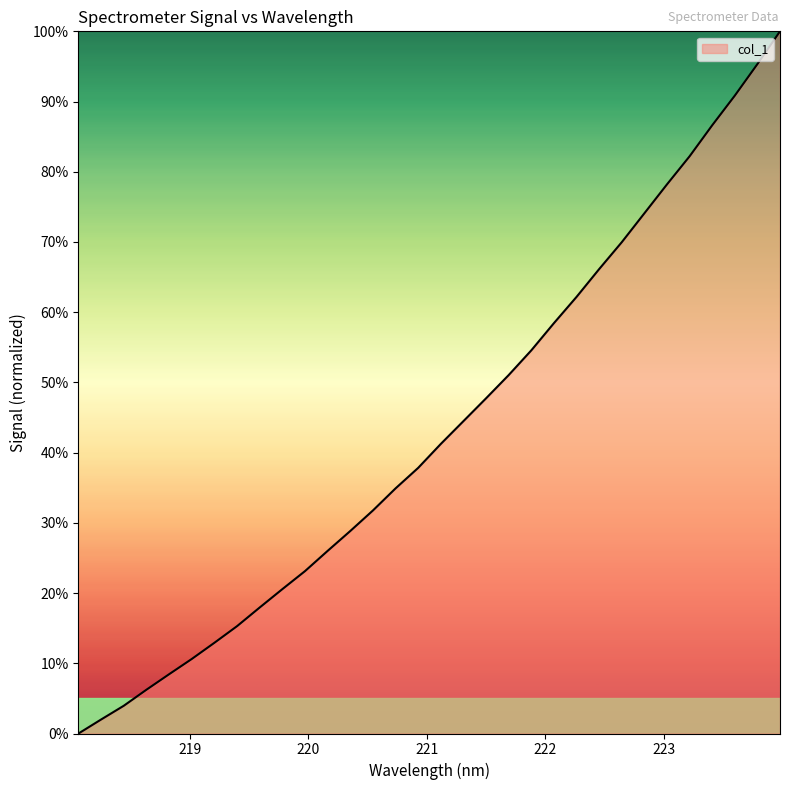

What is the difference between the maximum and second lowest values?

98.0